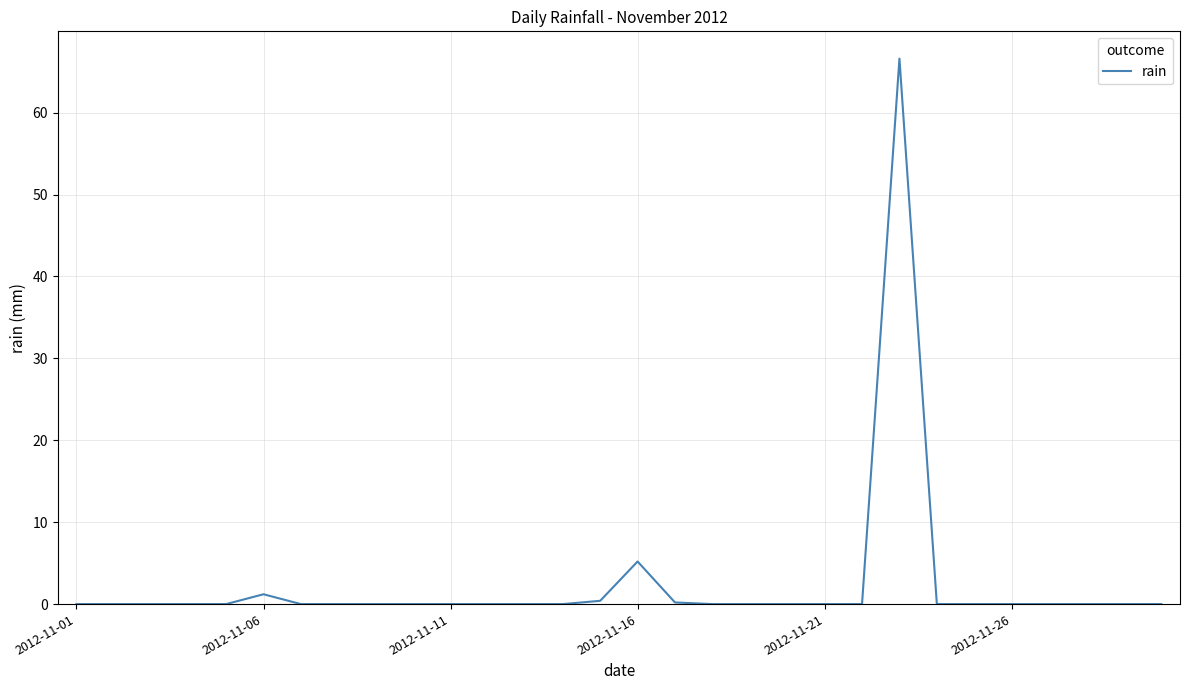

What is the greatest value displayed?

66.6